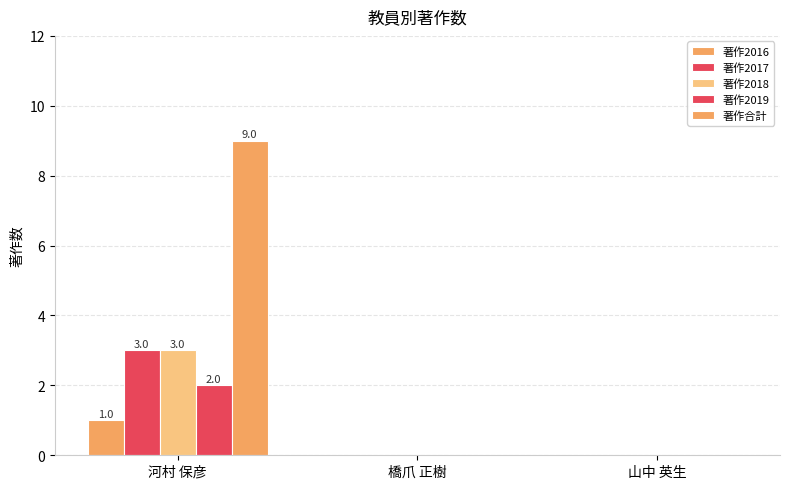

Which category has the lowest value in the 著作2019 series?

橋爪 正樹